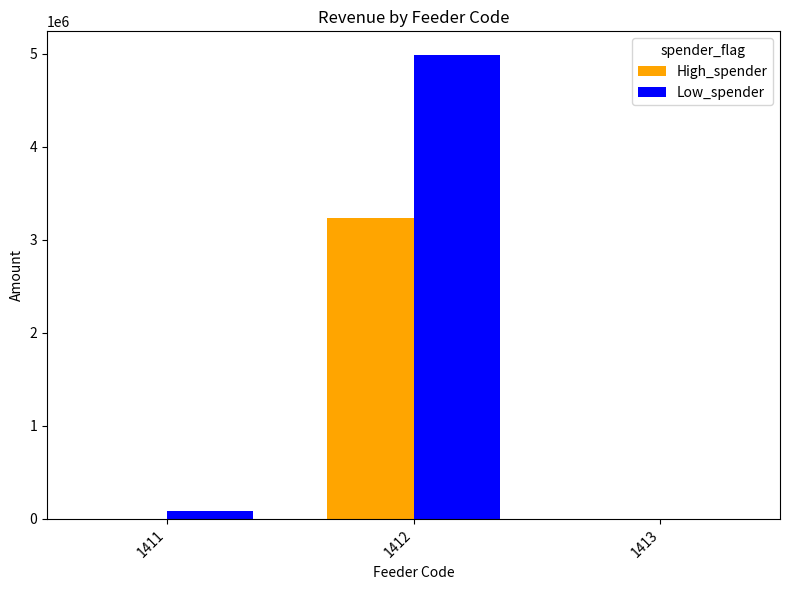

The value of High_spender at 1412 is 1528245.1. True or false?

False